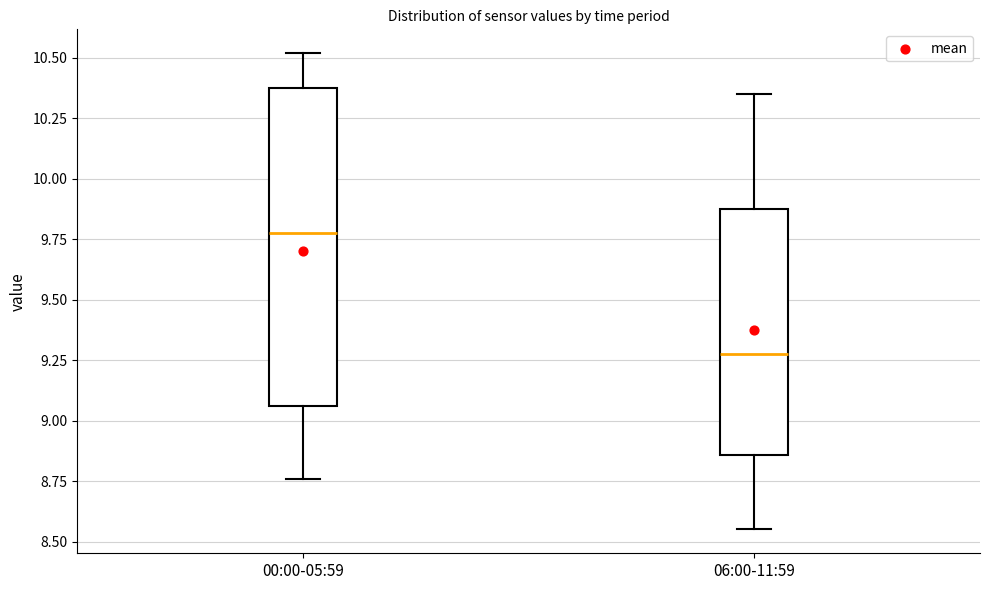

Which box's median line is the highest?

00:00-05:59